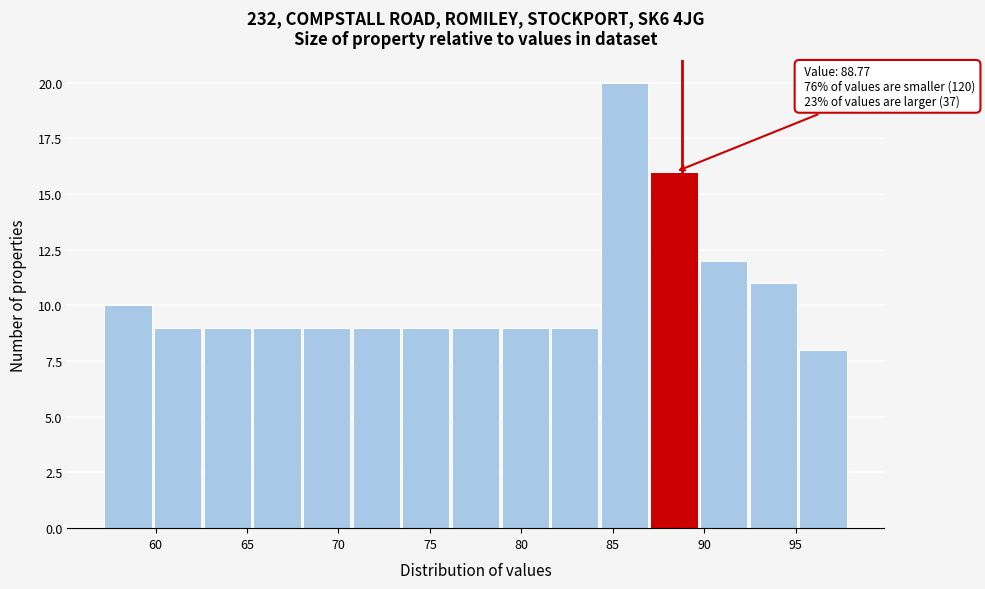

Over which range of the x-axis is the bar tallest?

84.5 to 87.0